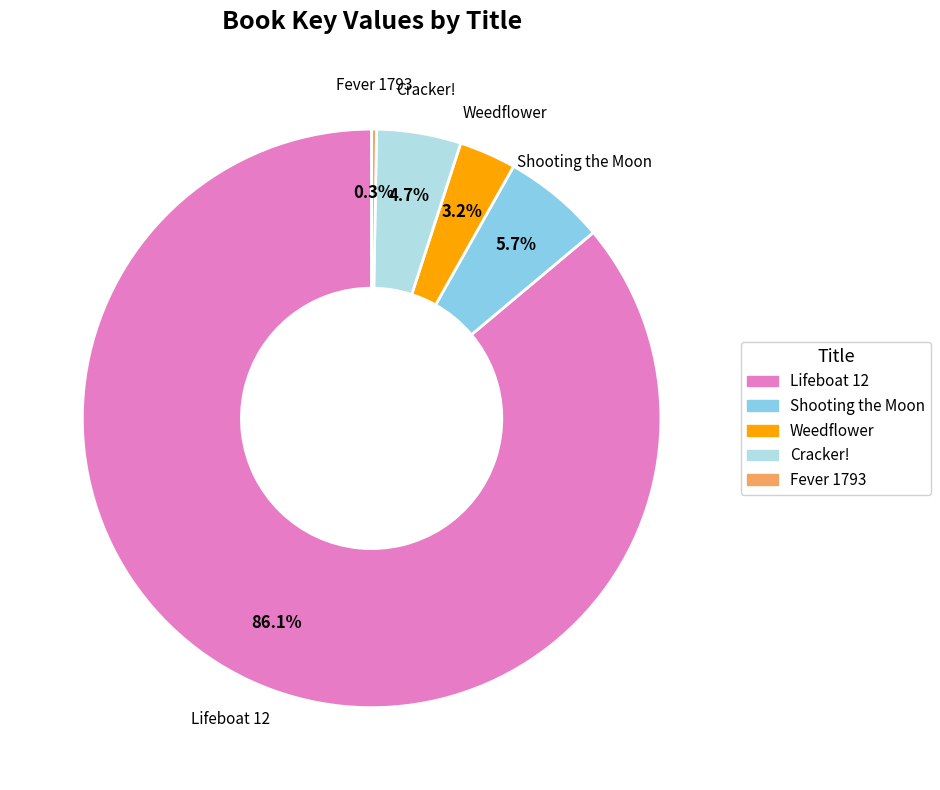

What is the ratio of the value at Cracker! to the value at Shooting the Moon?

0.8